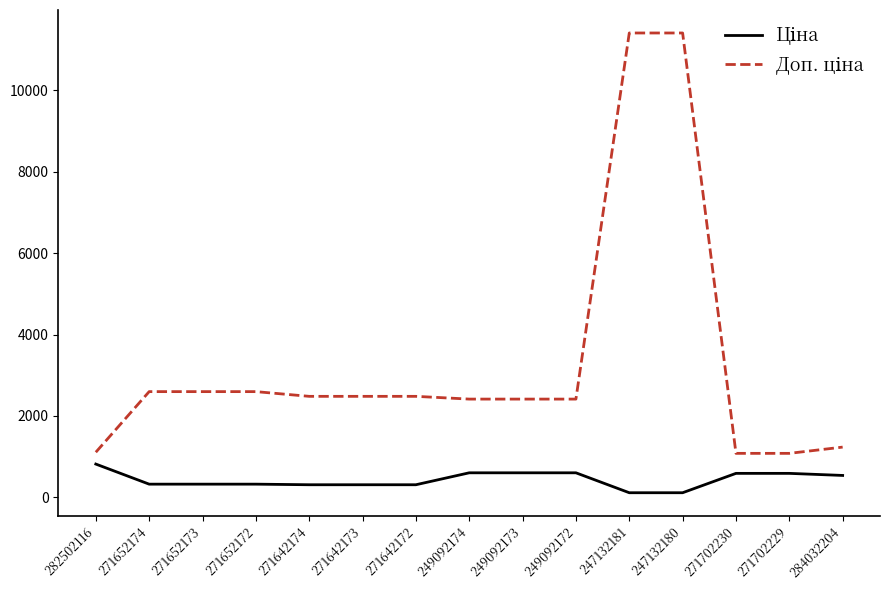

What is the greatest value displayed?

11410.0